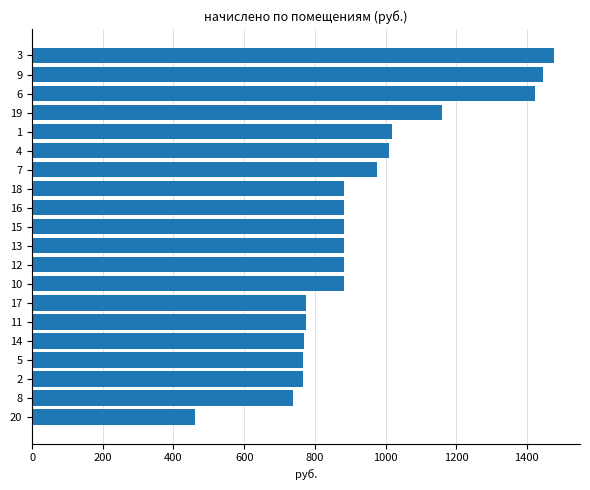

What is the average value?

942.7